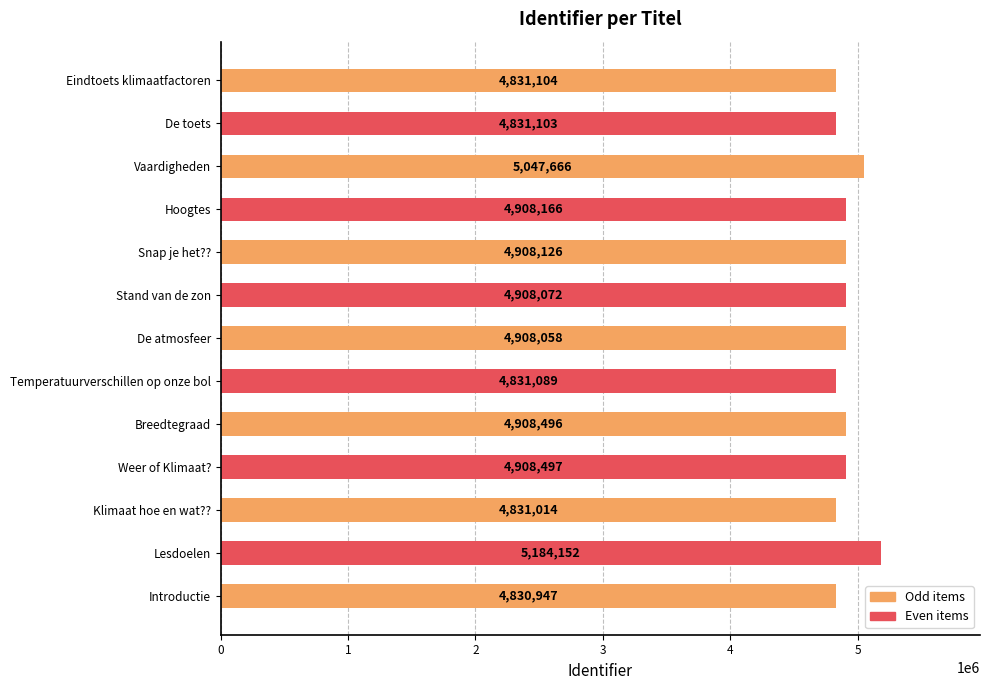

At which label is the value closest to 5007549?

Vaardigheden